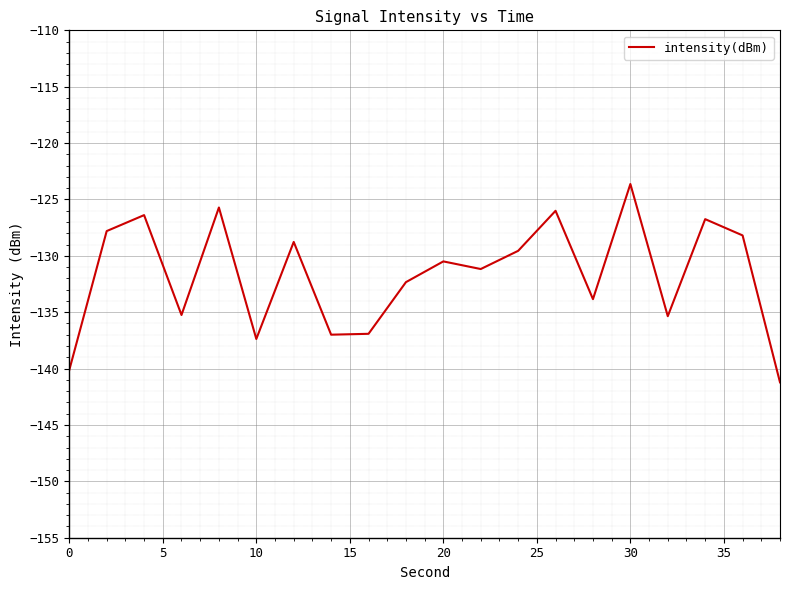

What is the maximum value shown in the chart?

-123.6